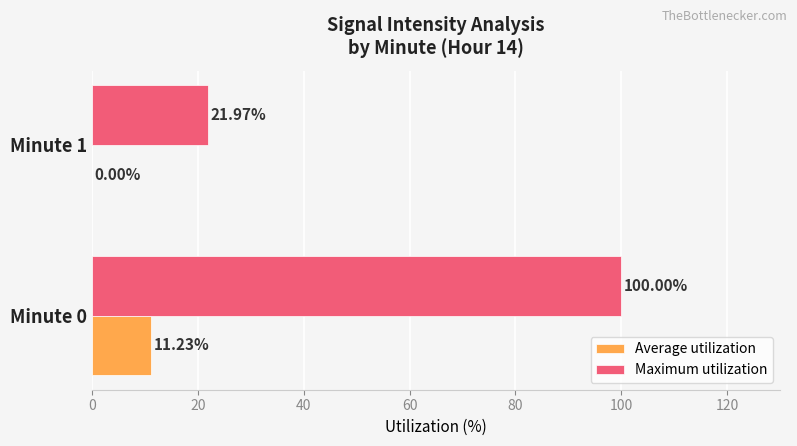

What is the sum of the Maximum utilization values at Minute 1 and Minute 0?

122.0